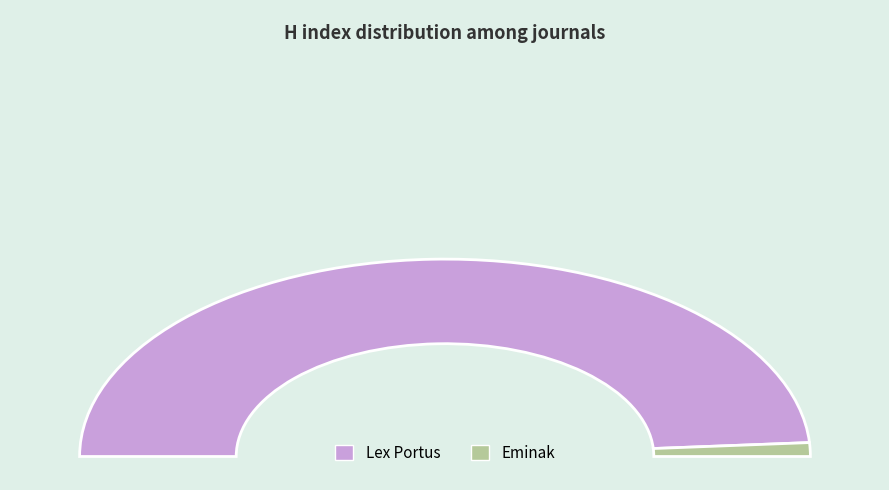

Combined, what portion of the pie is Eminak and Lex Portus?

100.0%